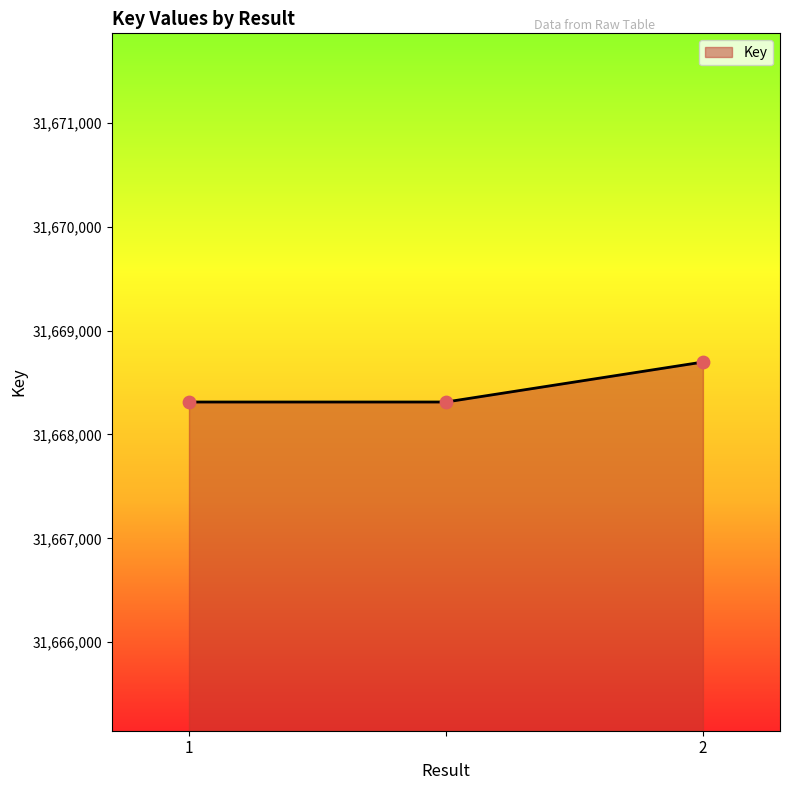

What is the minimum value shown in the chart?

31668313